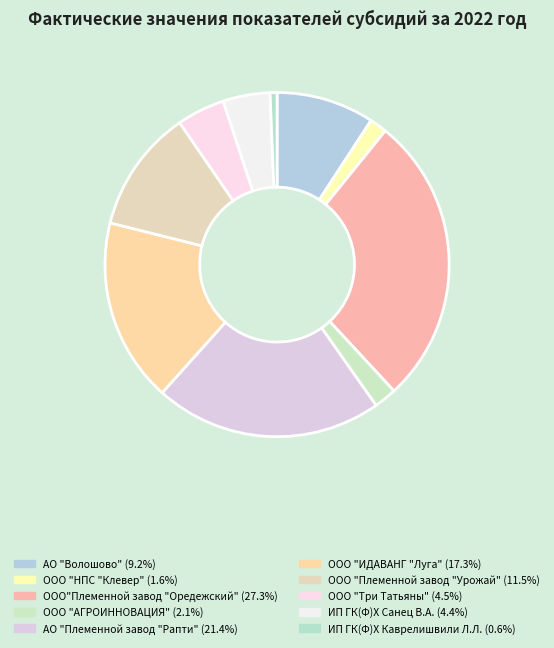

Count the number of slices in the pie.

10